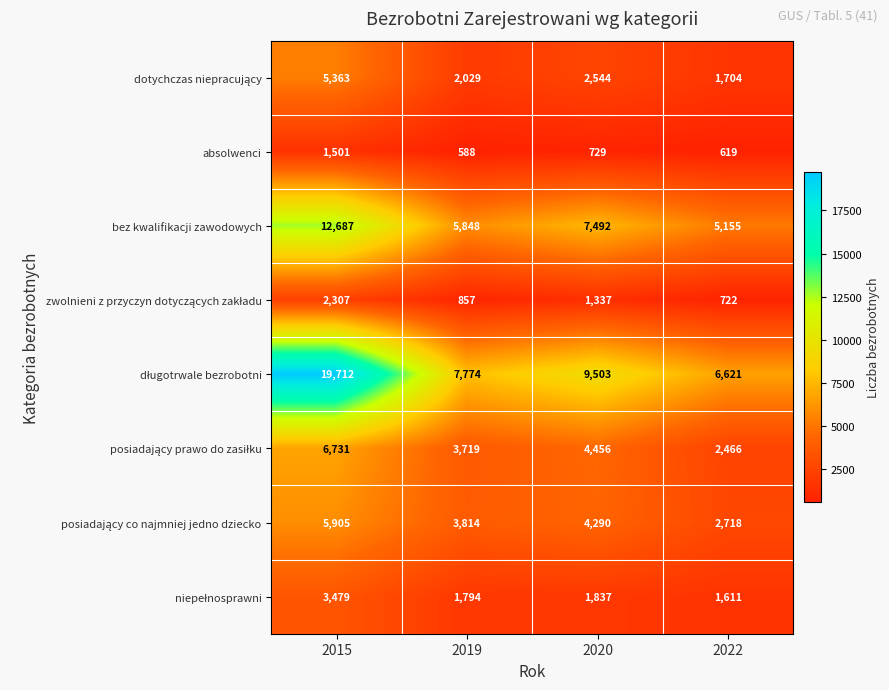

How many categories are shown in the chart?

4